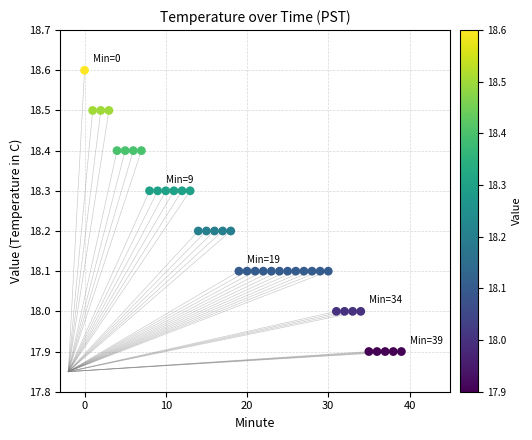

What is the range of Y values (max minus min)?

0.7